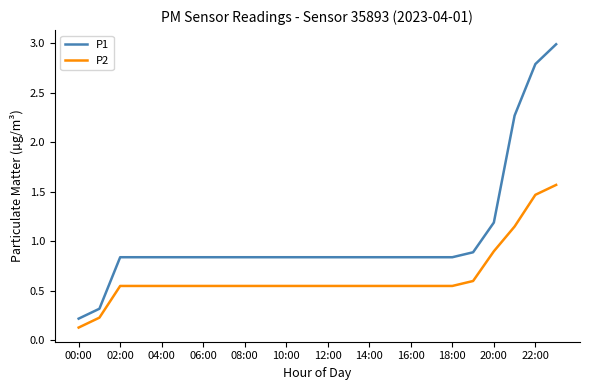

What is the greatest value displayed?

3.0